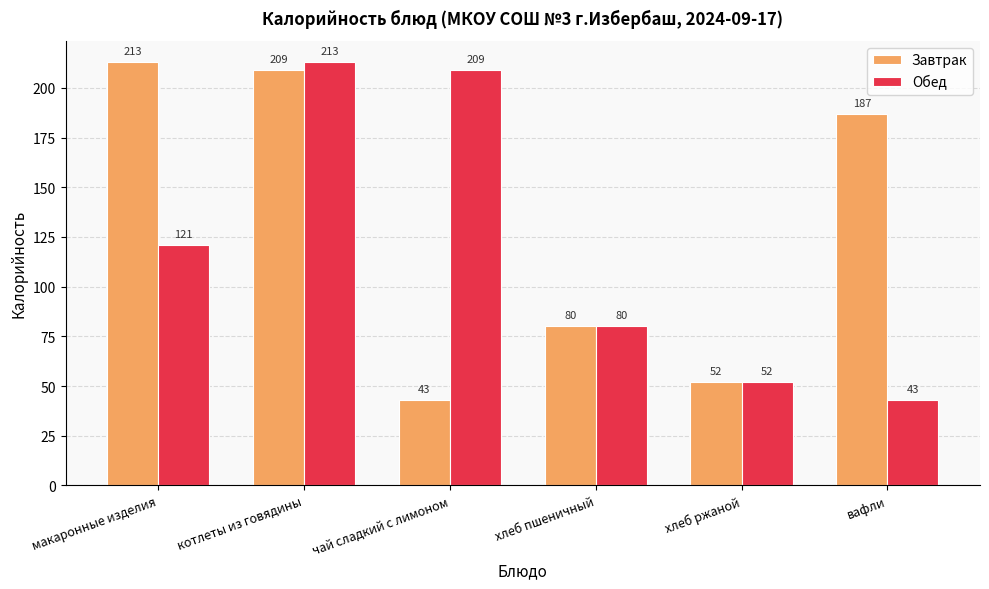

How many data points does each series have?

6